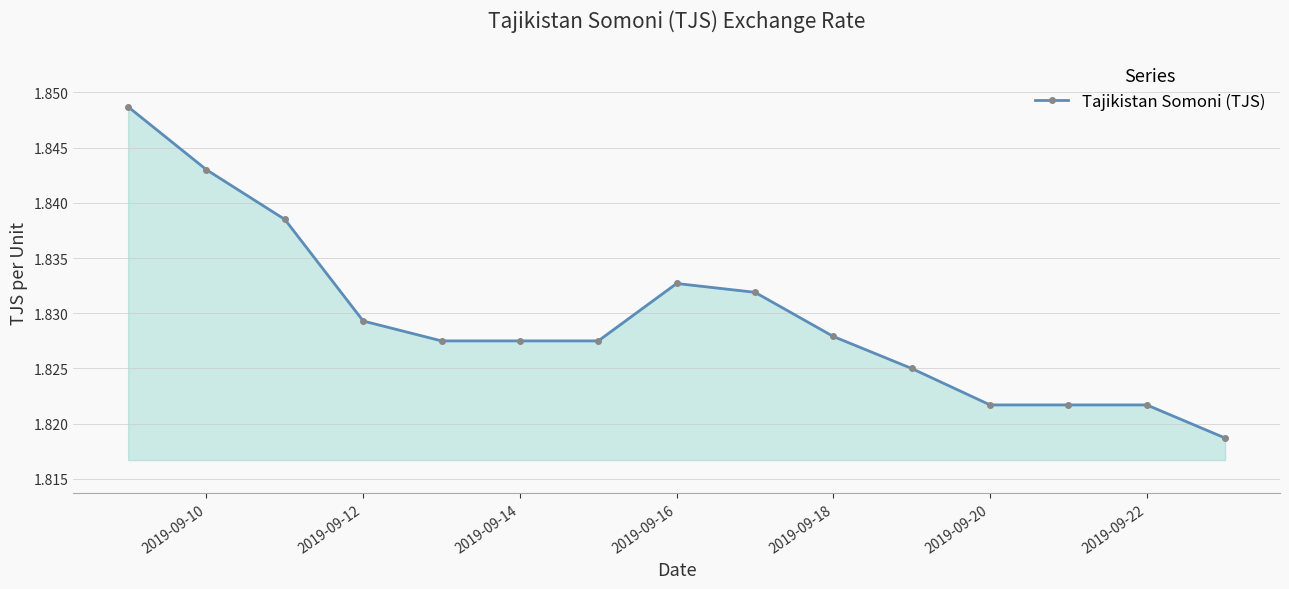

What is the sum of all values?

27.4